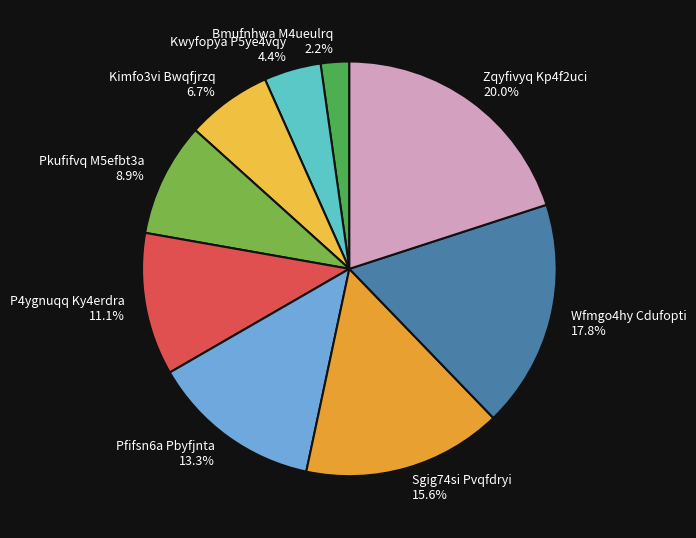

What percentage is the Zqyfivyq Kp4f2uci slice, to the nearest percent?

20%